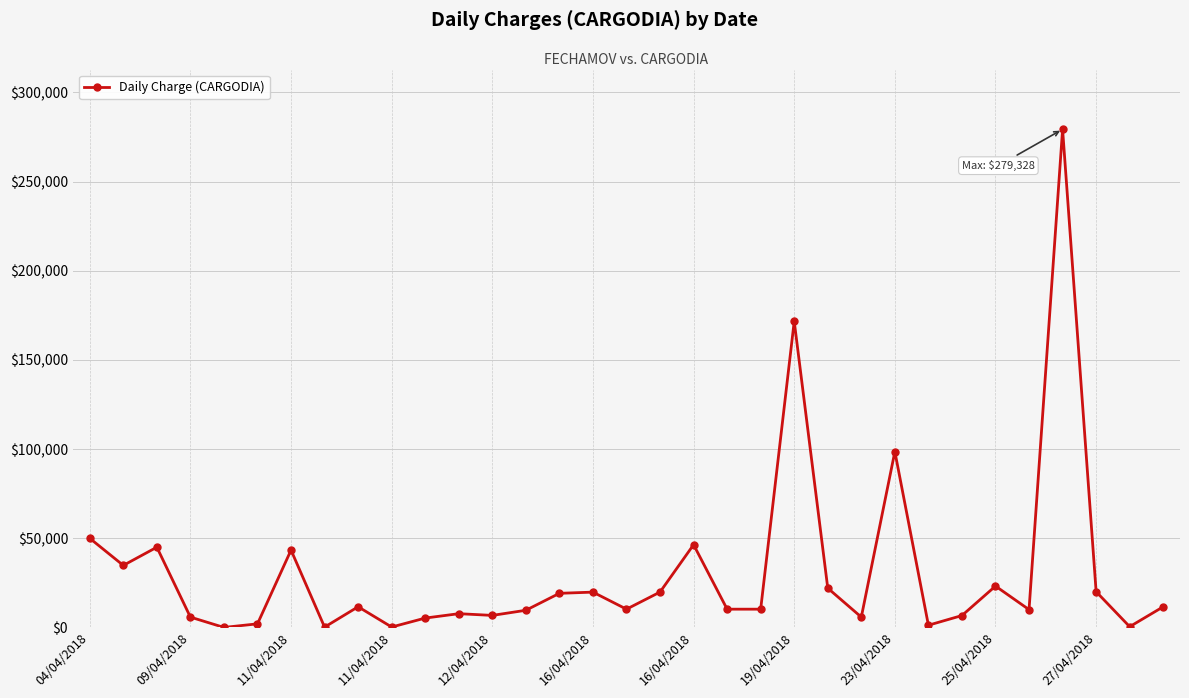

True or false: there are more than 0 points higher than both neighbors.

True